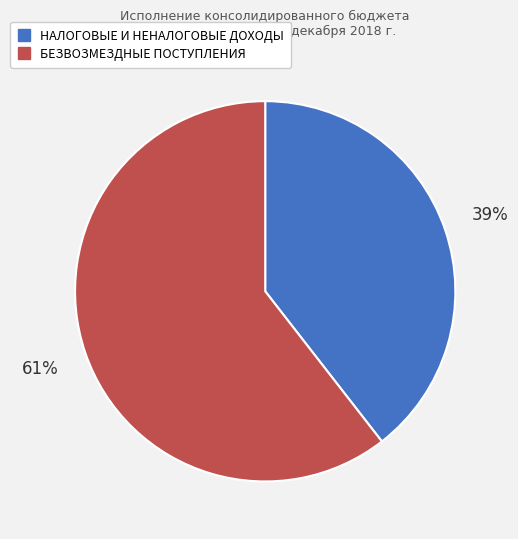

How many segments does this pie chart have?

2